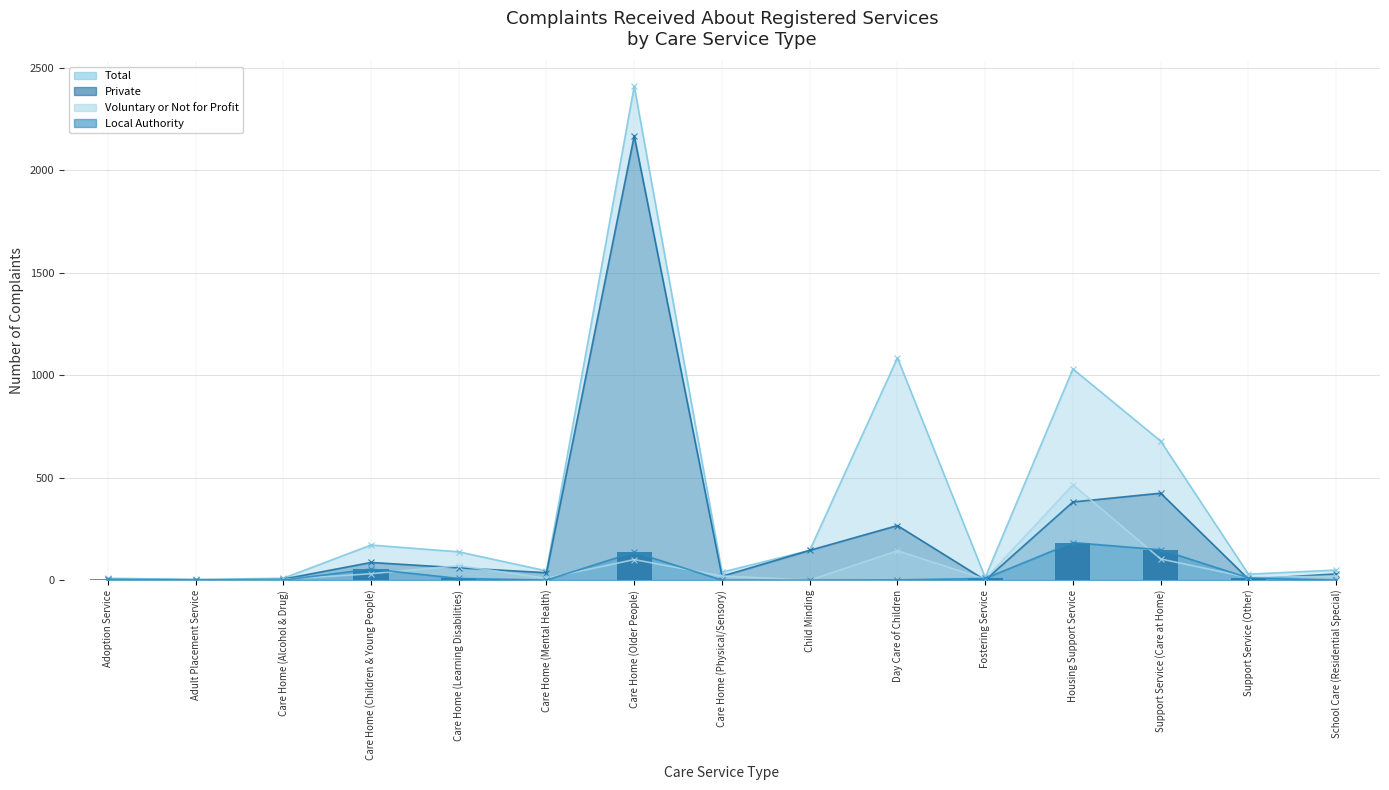

The value of Voluntary or Not for Profit at Fostering Service is 5. True or false?

True